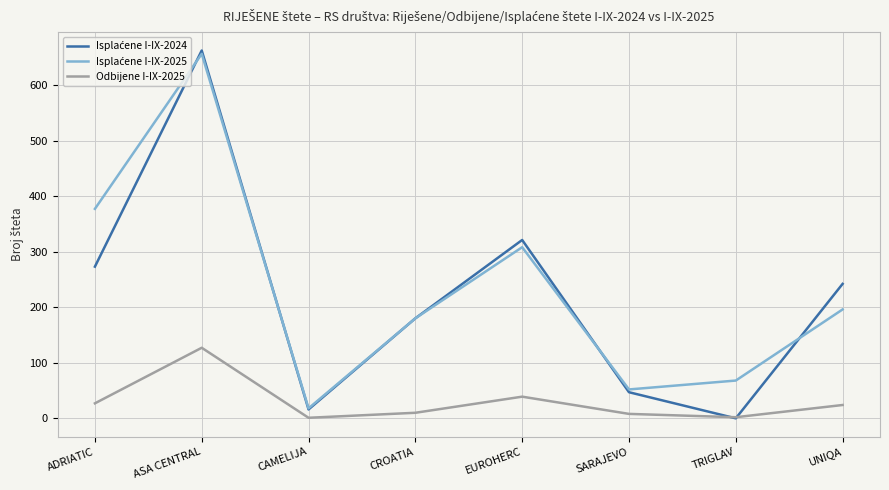

True or false: Odbijene I-IX-2025 has a value of 24 at UNIQA.

True